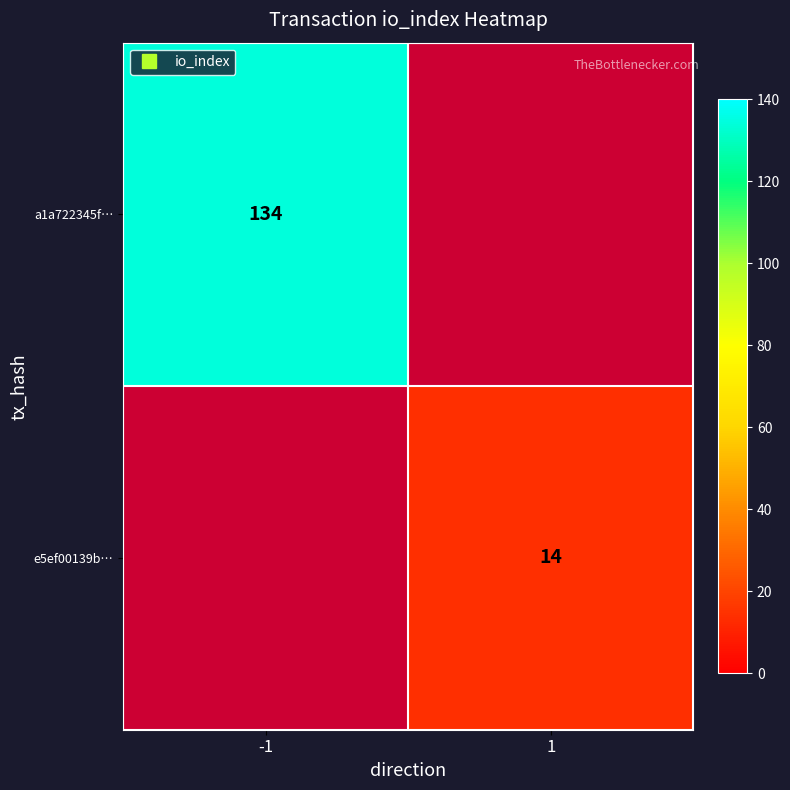

What is the lowest value of the a1a722345f… series?

134.0